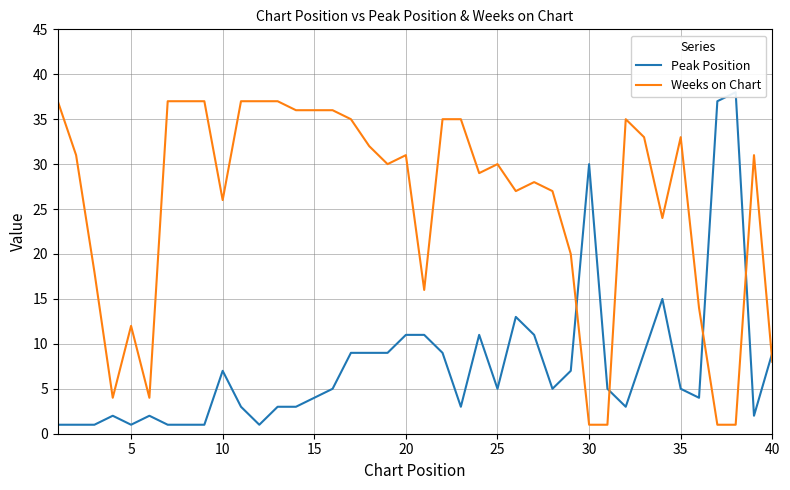

Rank the series by their average value, from highest to lowest.

Weeks on Chart, Peak Position